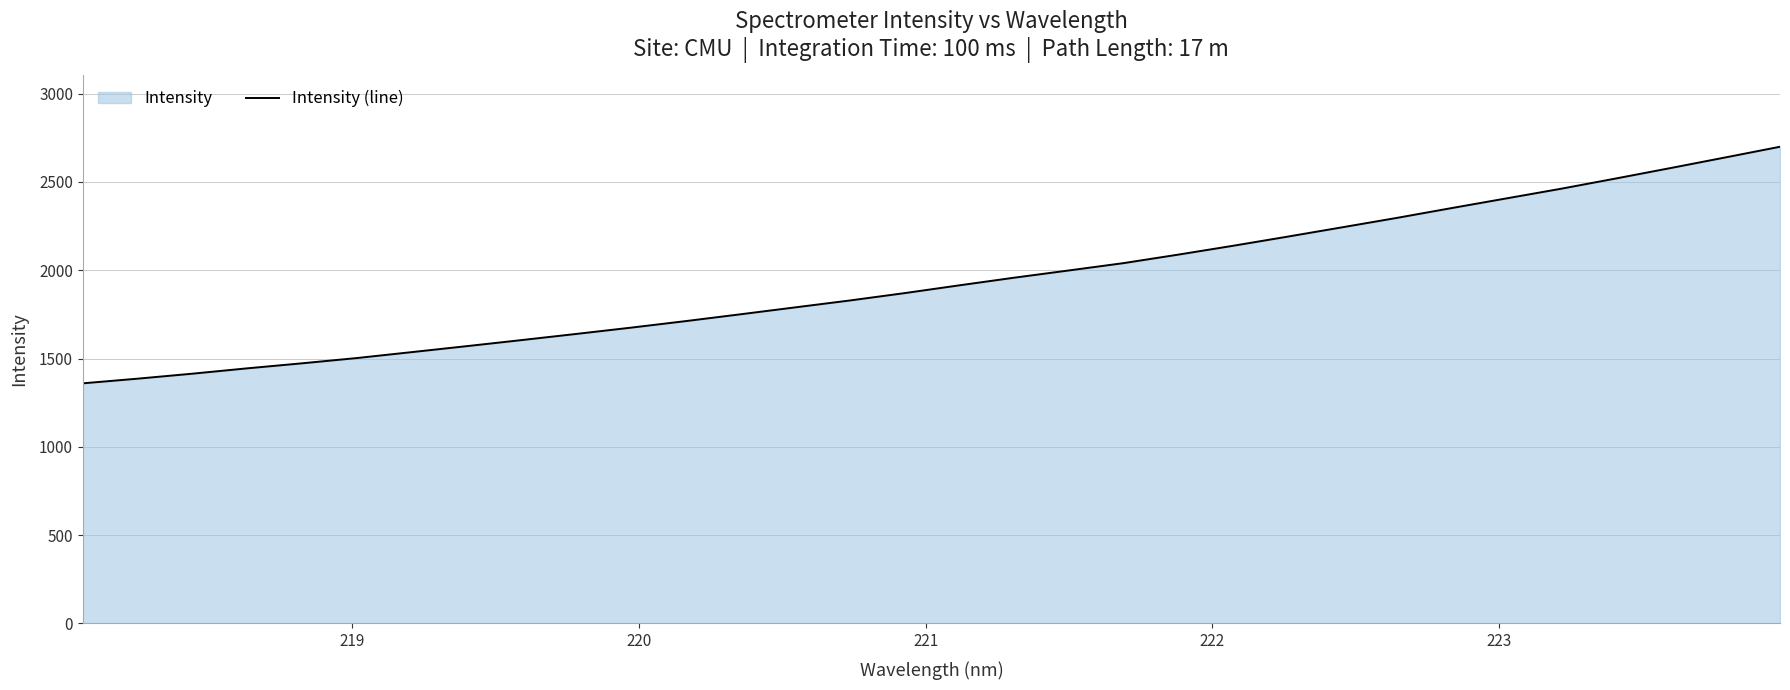

What is the minimum value shown in the chart?

1359.7